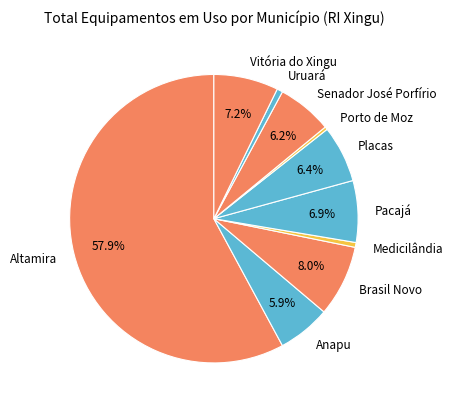

Approximately how many times larger is the value at Vitória do Xingu compared to Brasil Novo?

0.9